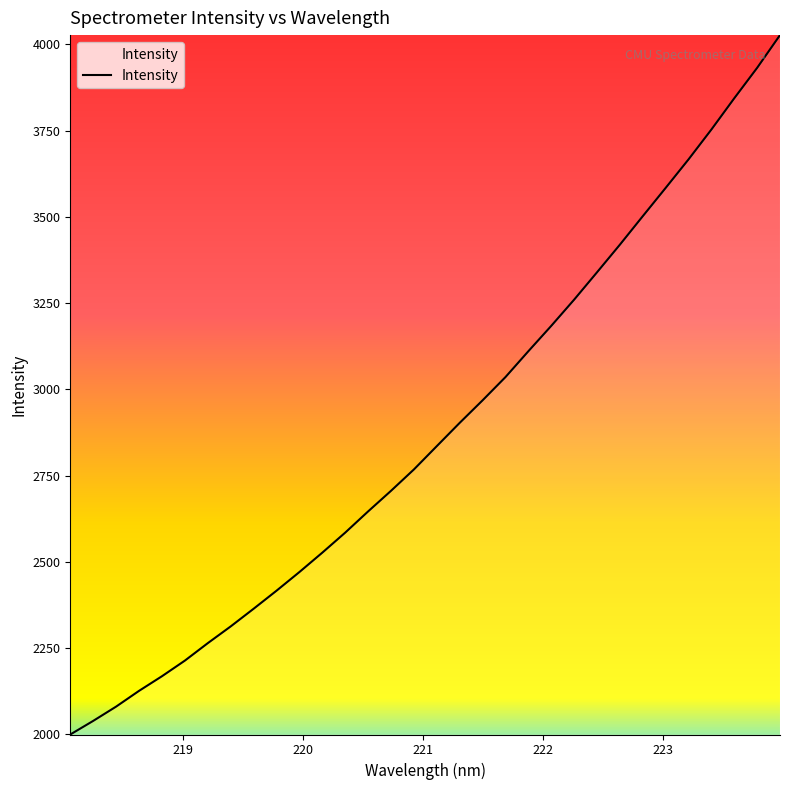

What is the difference between the maximum and minimum values?

2028.0